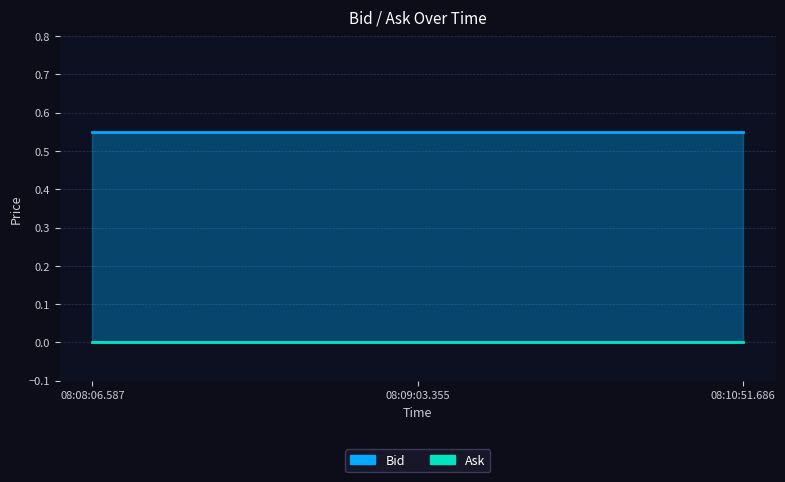

What position from the left is 08:10:51.686?

3